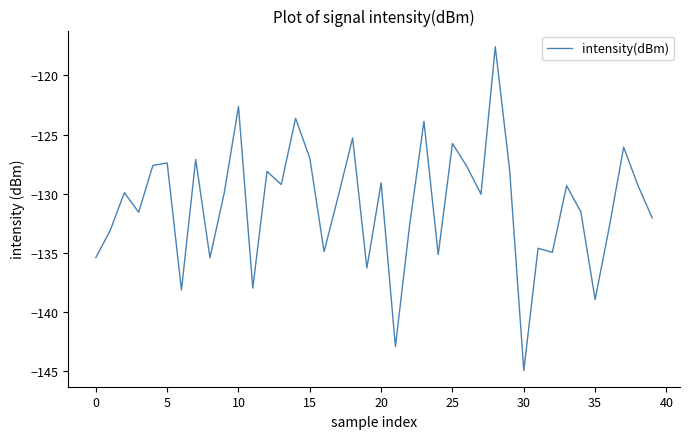

What is the difference between the maximum and minimum values?

27.4